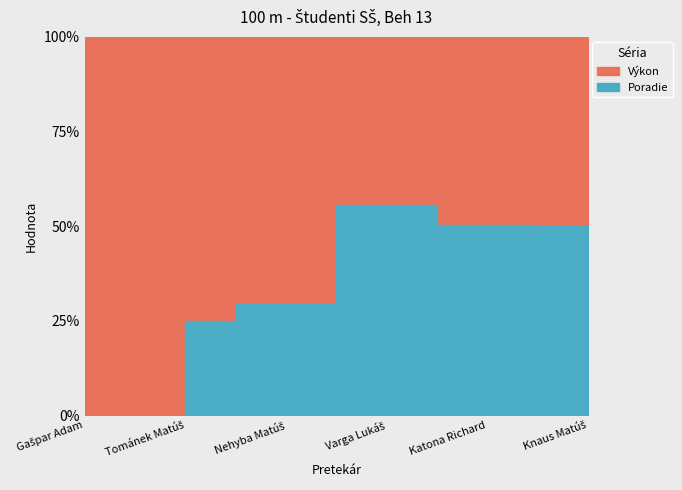

Is it true that Výkon equals 19.9 at Tománek Matúš?

False